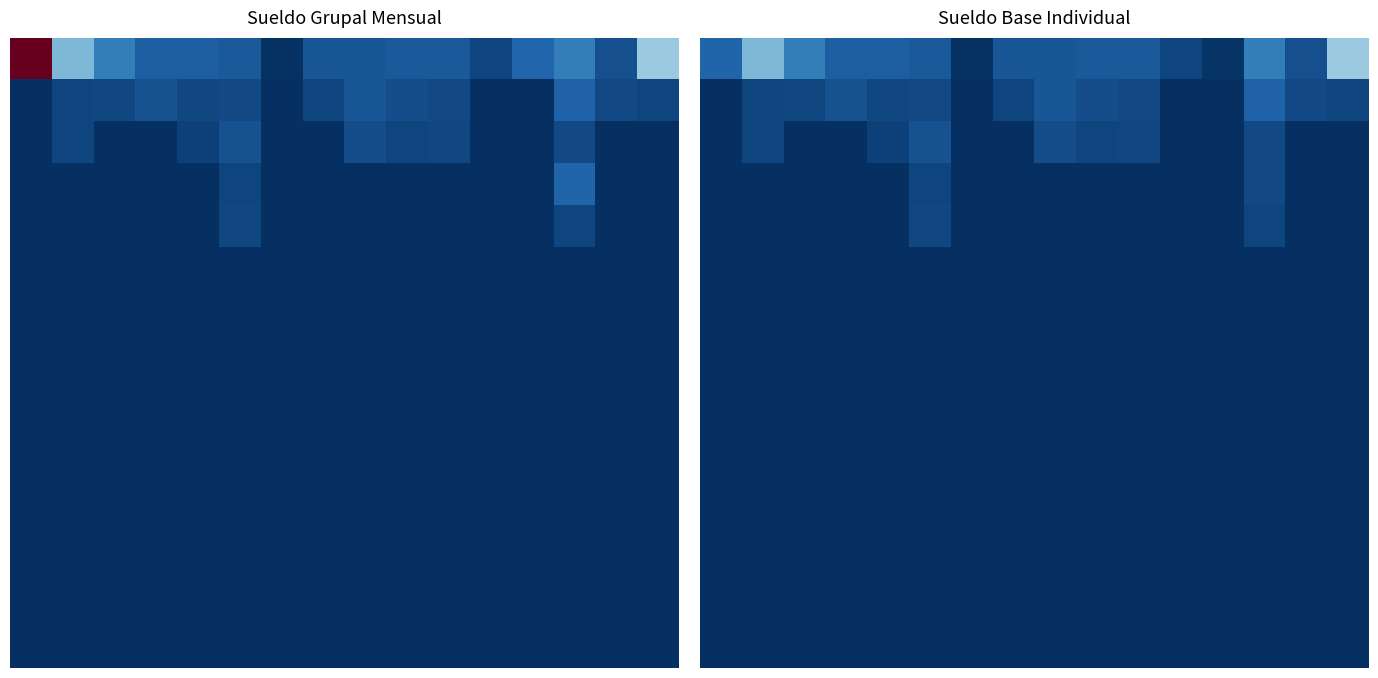

At which category is the sum across all series the highest?

13